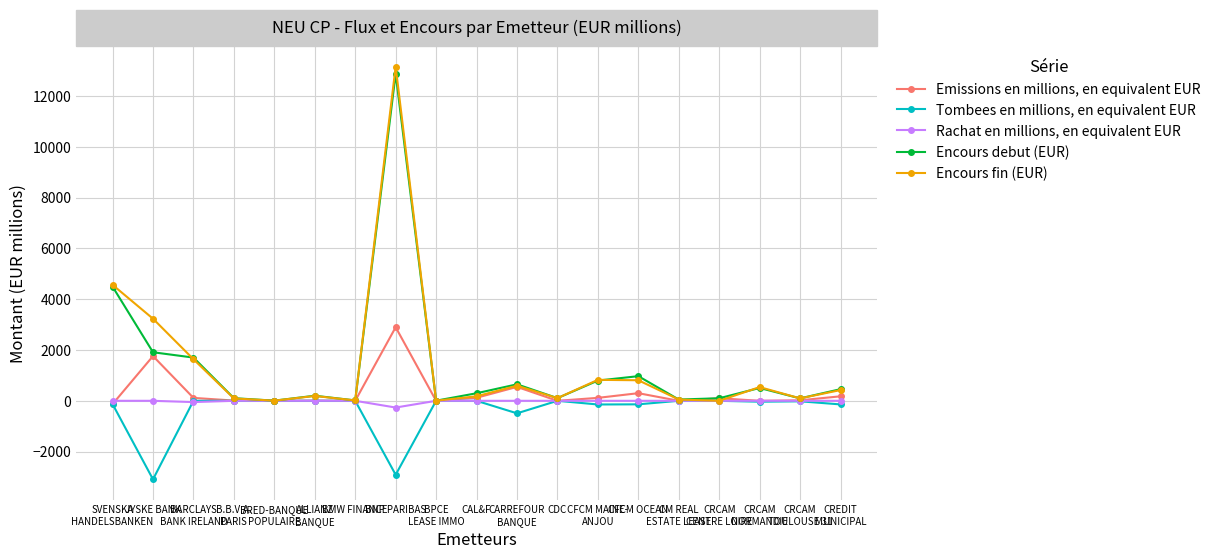

How many lines are shown in the chart?

5